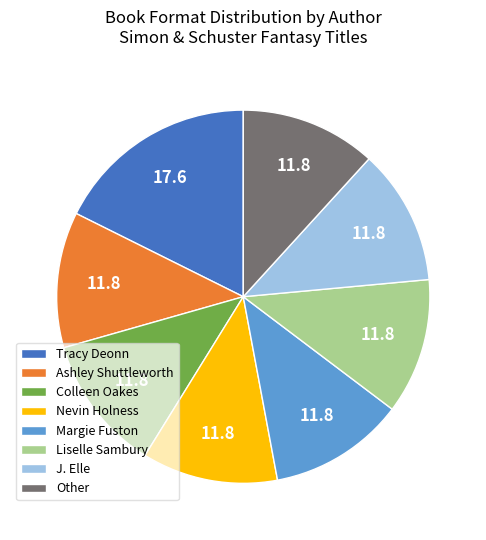

Between Tracy Deonn and Colleen Oakes, which is larger?

Tracy Deonn